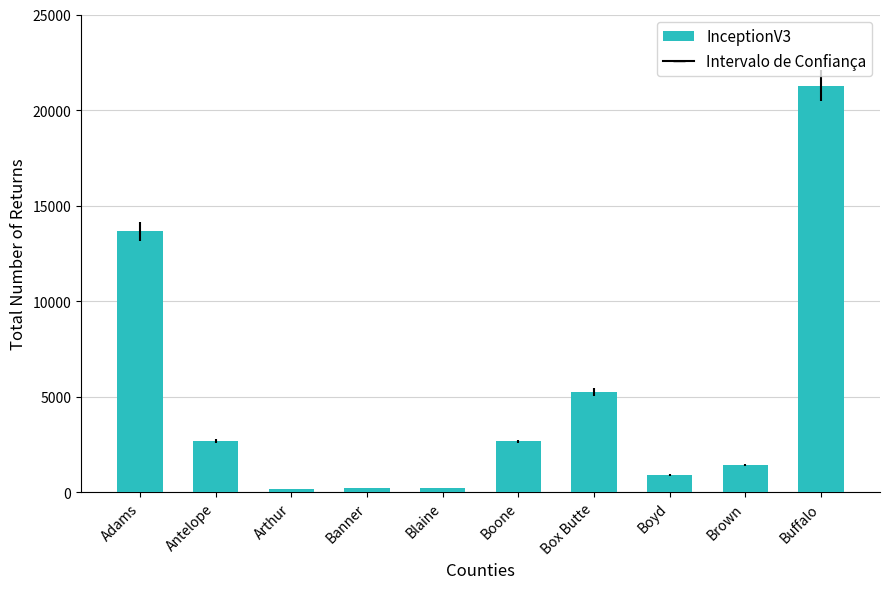

What is the change in value from Antelope to Buffalo?

+18620